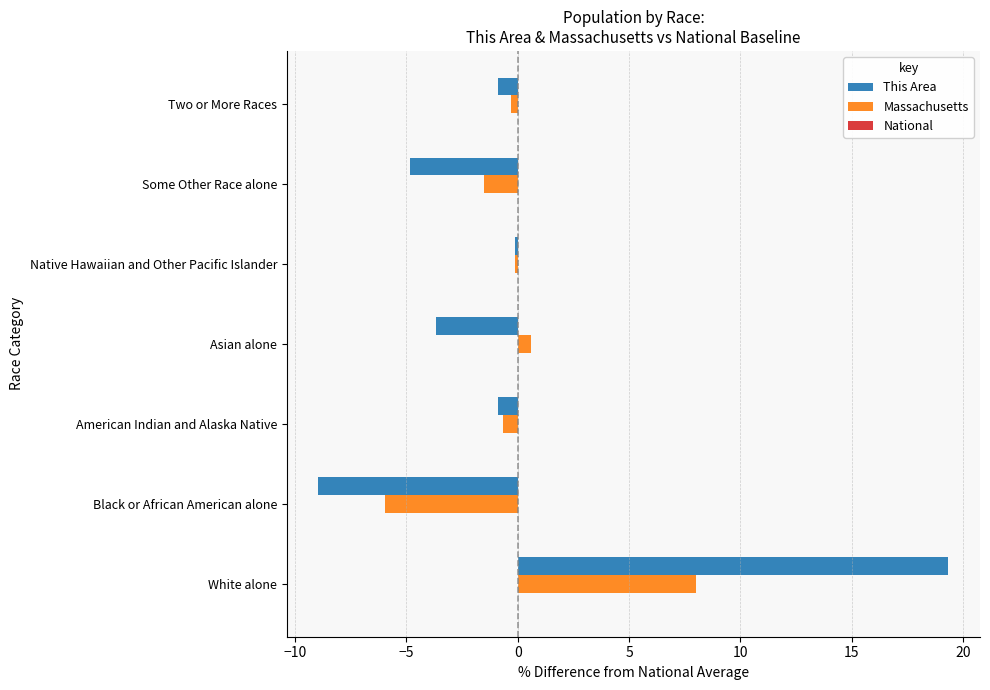

How many data points does each series have?

7